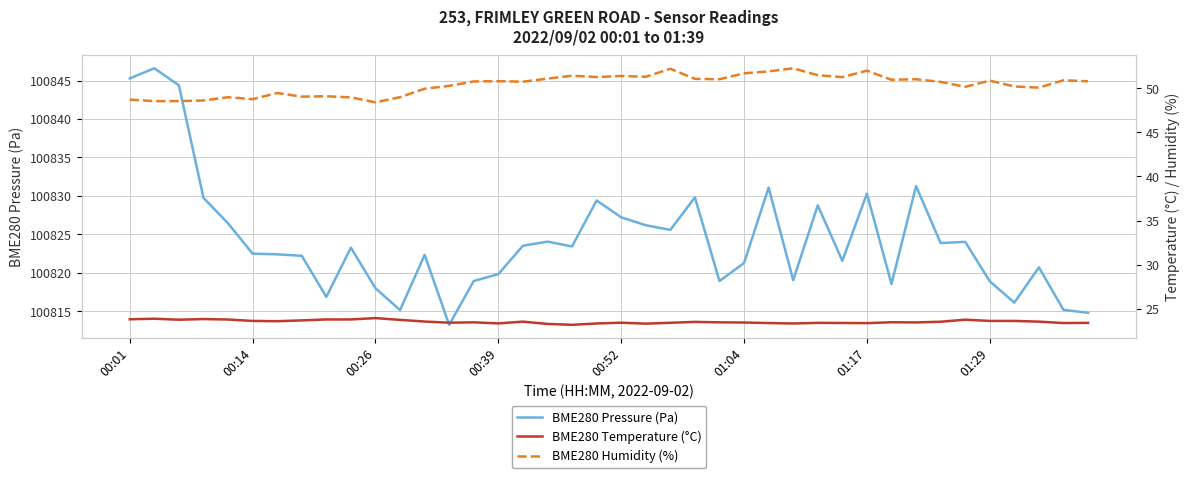

True or false: BME280 Temperature (°C) has a value of 23.3 at 00:39.

True